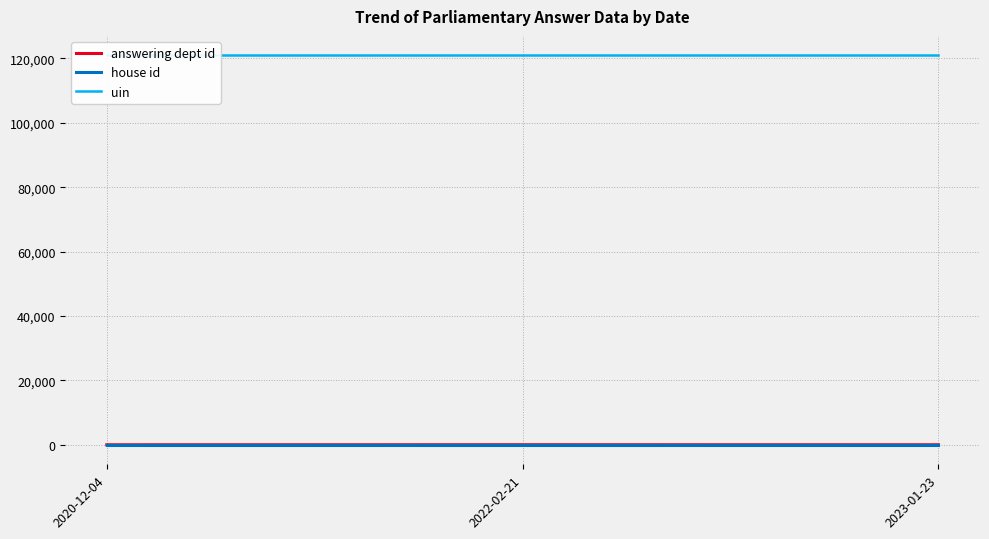

Is this an area chart (filled region under the line)?

No